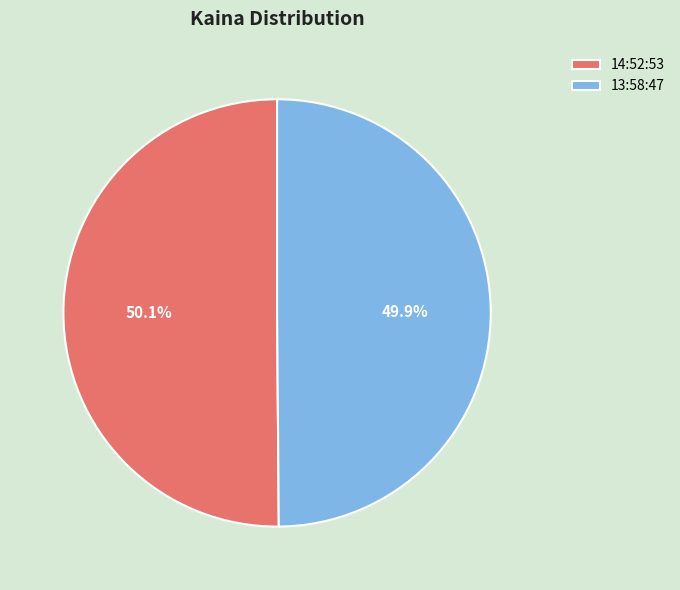

Approximately how many times larger is the value at 13:58:47 compared to 14:52:53?

1.0